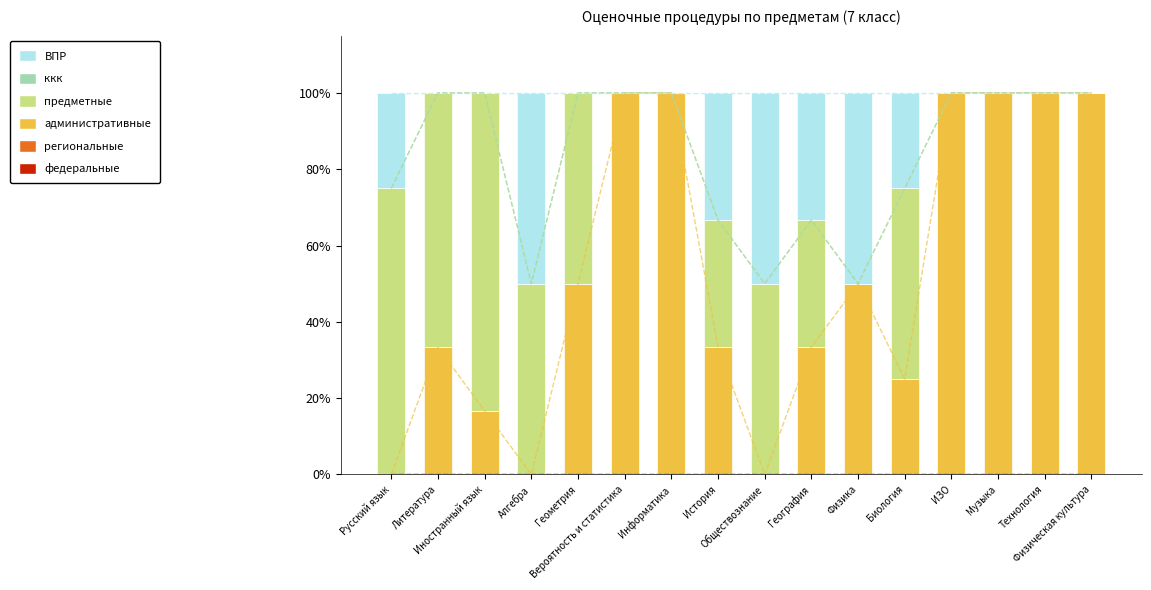

At which category is the sum across all series the highest?

Русский язык